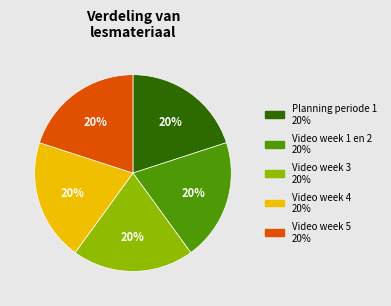

To the nearest percent, what portion does Video week 4 represent?

20%